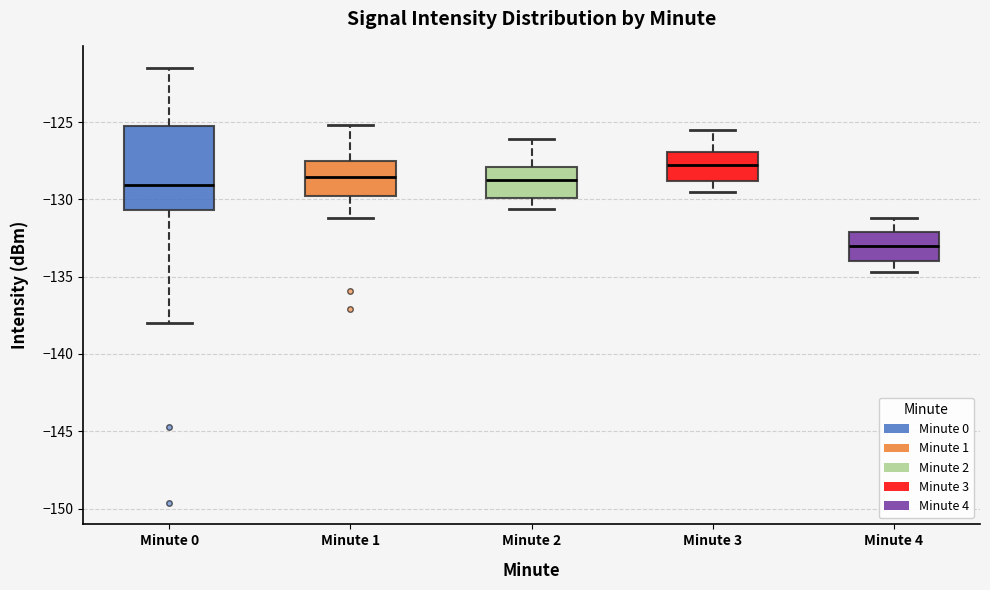

Reading left to right, transcribe this box plot: for each box, give where its median line is, the range the box spans, and where its two whiskers end, as read against the y-axis. The values are not printed on the chart, so give them approximately, as read against the axis.

Minute 0: median -129.0, box -130.5 to -125.0, whiskers -138.0 to -121.5
Minute 1: median -128.5, box -130.0 to -127.5, whiskers -131.0 to -125.0
Minute 2: median -128.5, box -130.0 to -128.0, whiskers -130.5 to -126.0
Minute 3: median -127.5, box -129.0 to -127.0, whiskers -129.5 to -125.5
Minute 4: median -133.0, box -134.0 to -132.0, whiskers -134.5 to -131.0